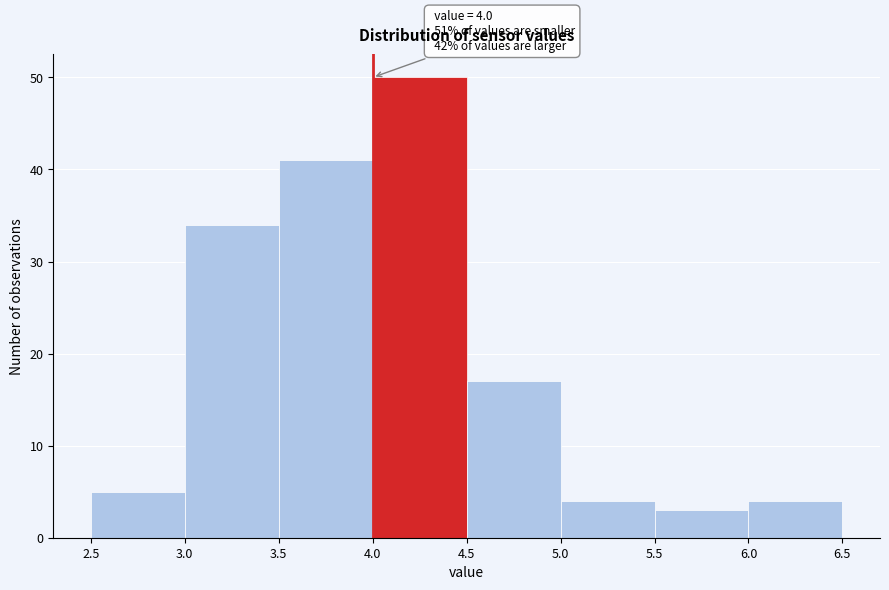

Over which range of the x-axis is the bar tallest?

4.0 to 4.5